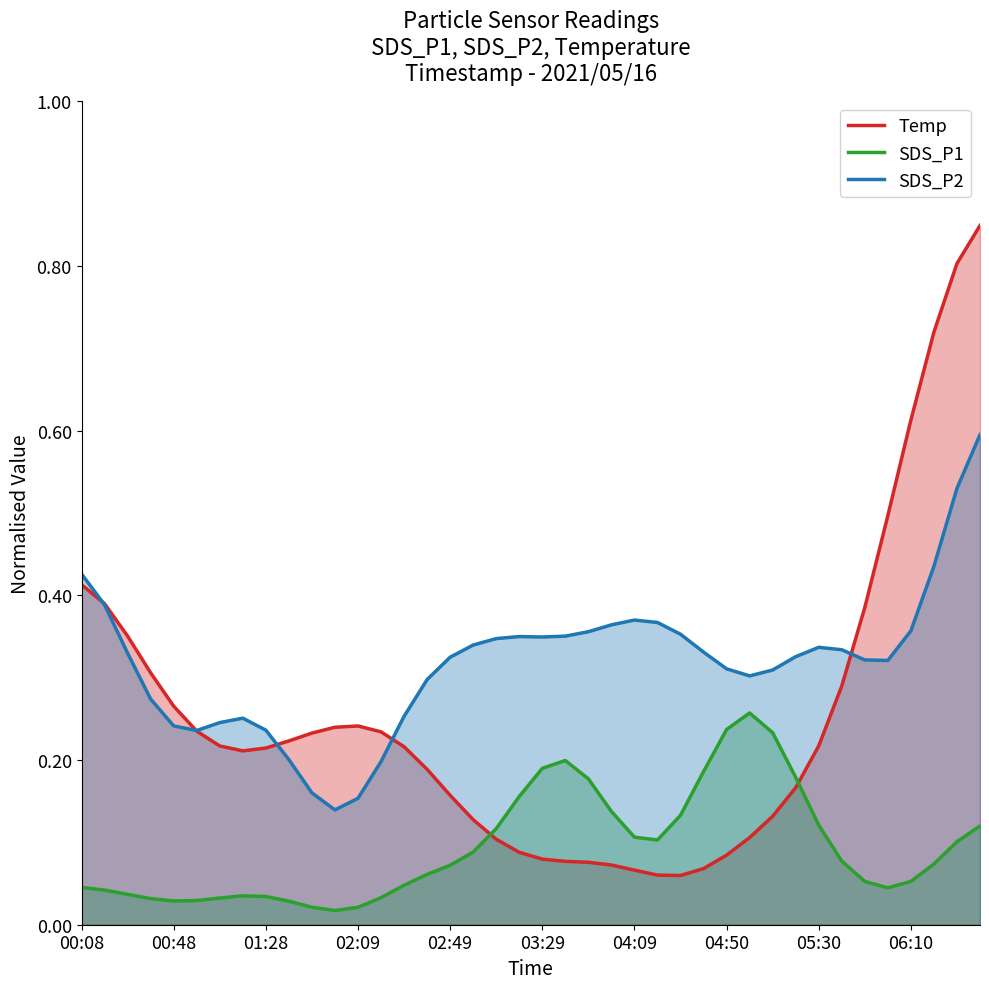

How many distinct data groups are displayed?

3